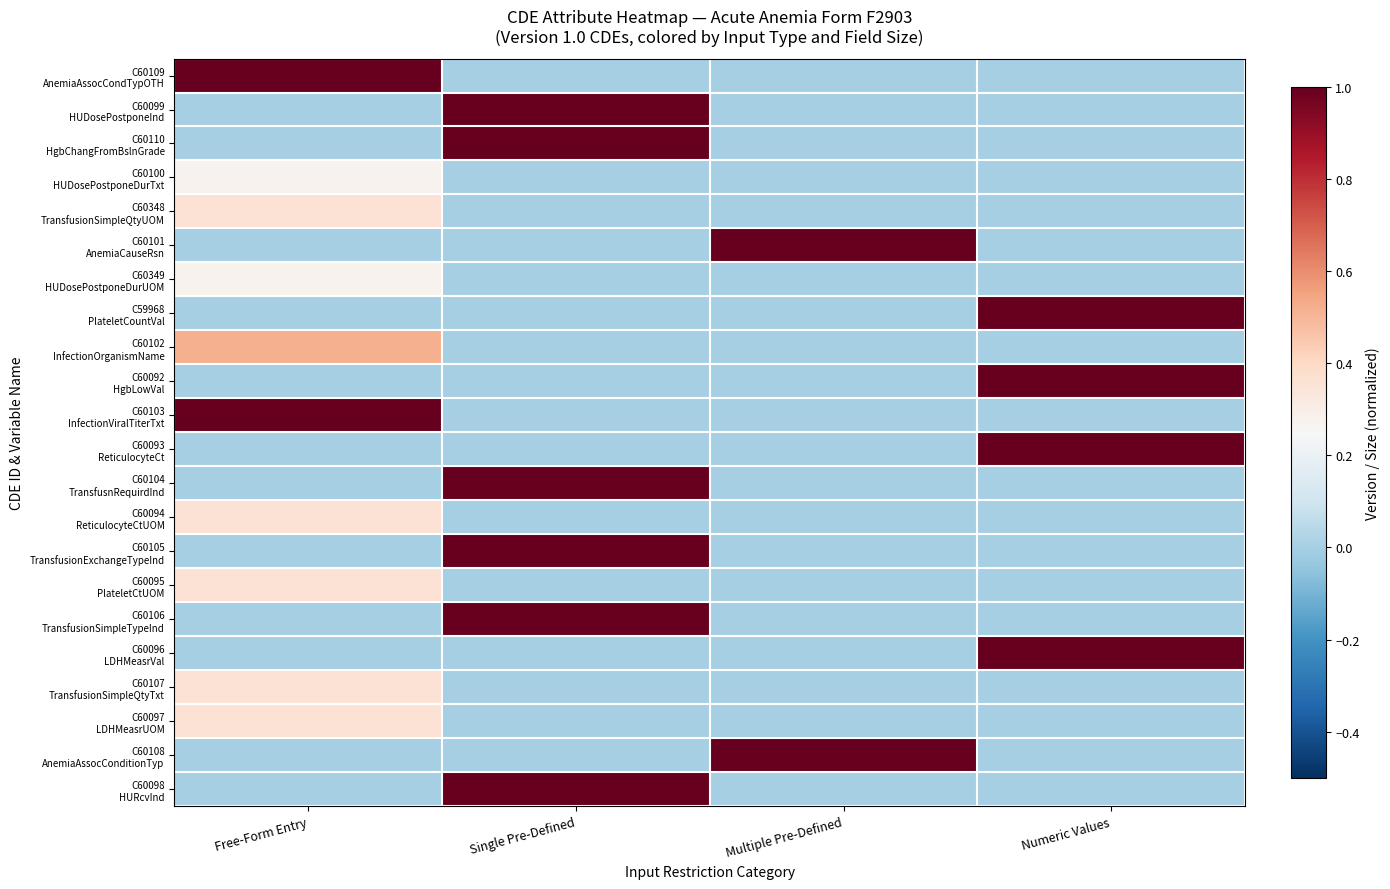

Between Free-Form Entry and Single Pre-Defined, which series saw the biggest shift?

C60109 AnemiaAssocCondTypOTH